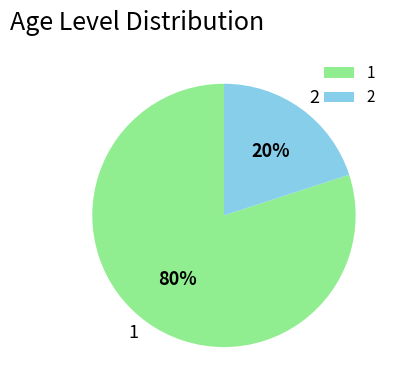

Does 1 represent more than half of the total?

Yes